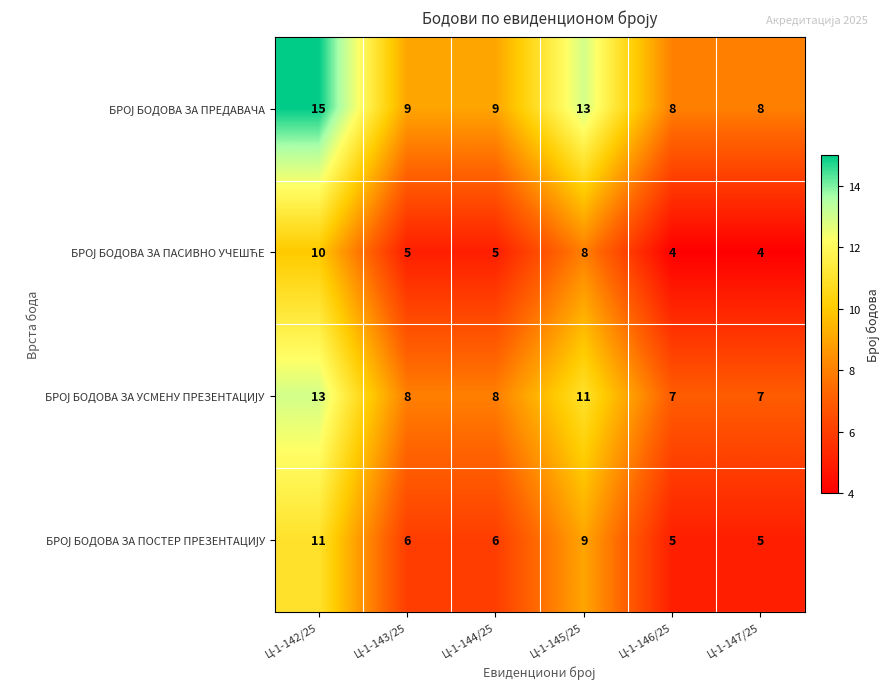

What is the maximum value shown in the chart?

15